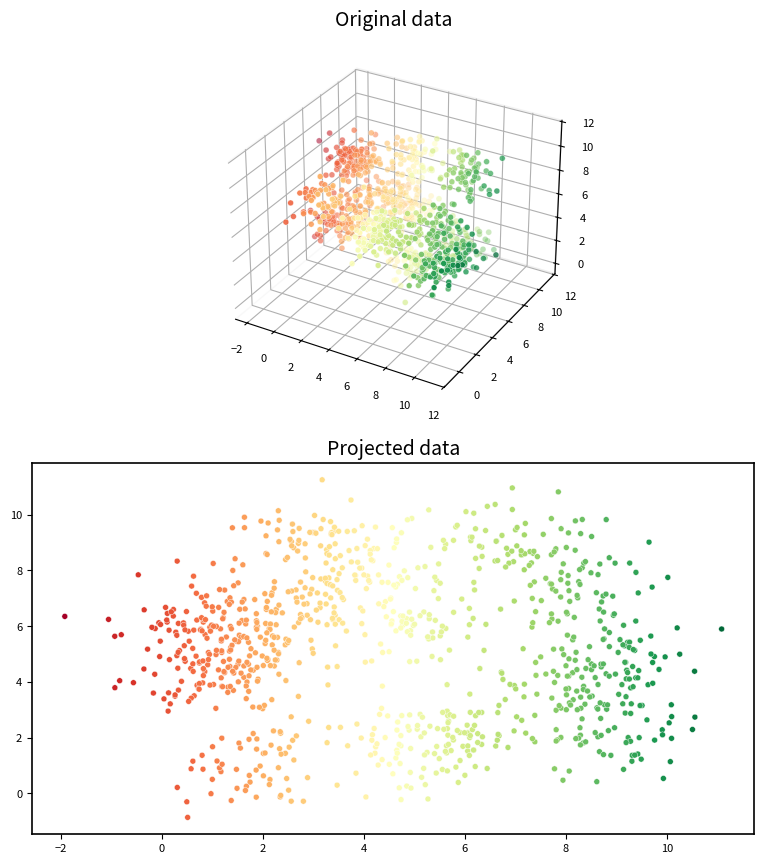

What is the range of X values (max minus min)?

13.0